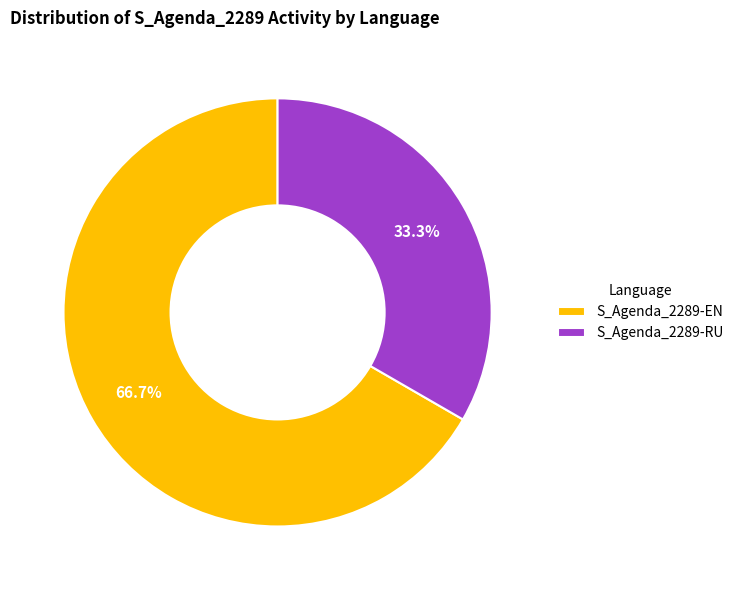

To the nearest percent, what is the average slice percentage?

50%